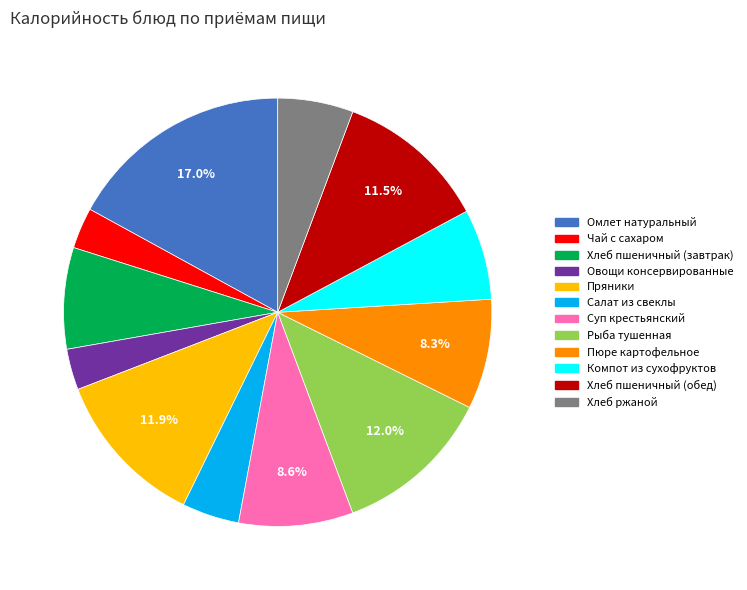

Do Пряники and Пюре картофельное together represent more than half of the pie?

No